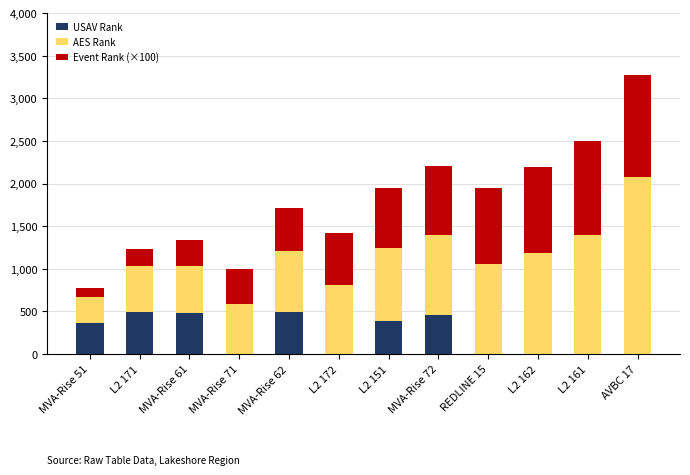

At which category is the sum across all series the highest?

AVBC 17